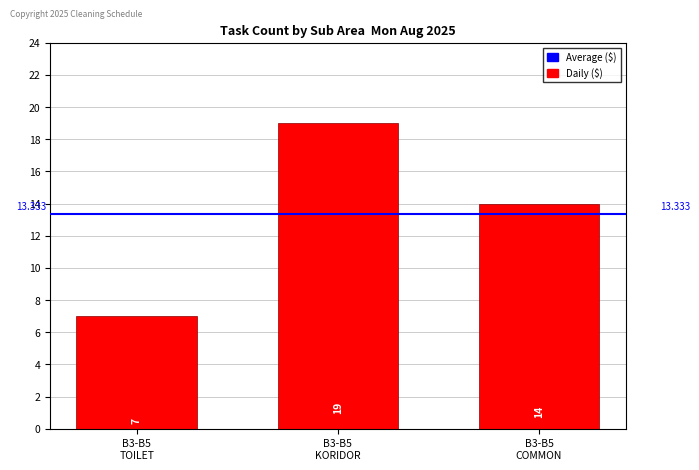

List the labels in order of value, smallest first.

B3-B5
TOILET, B3-B5
COMMON, B3-B5
KORIDOR